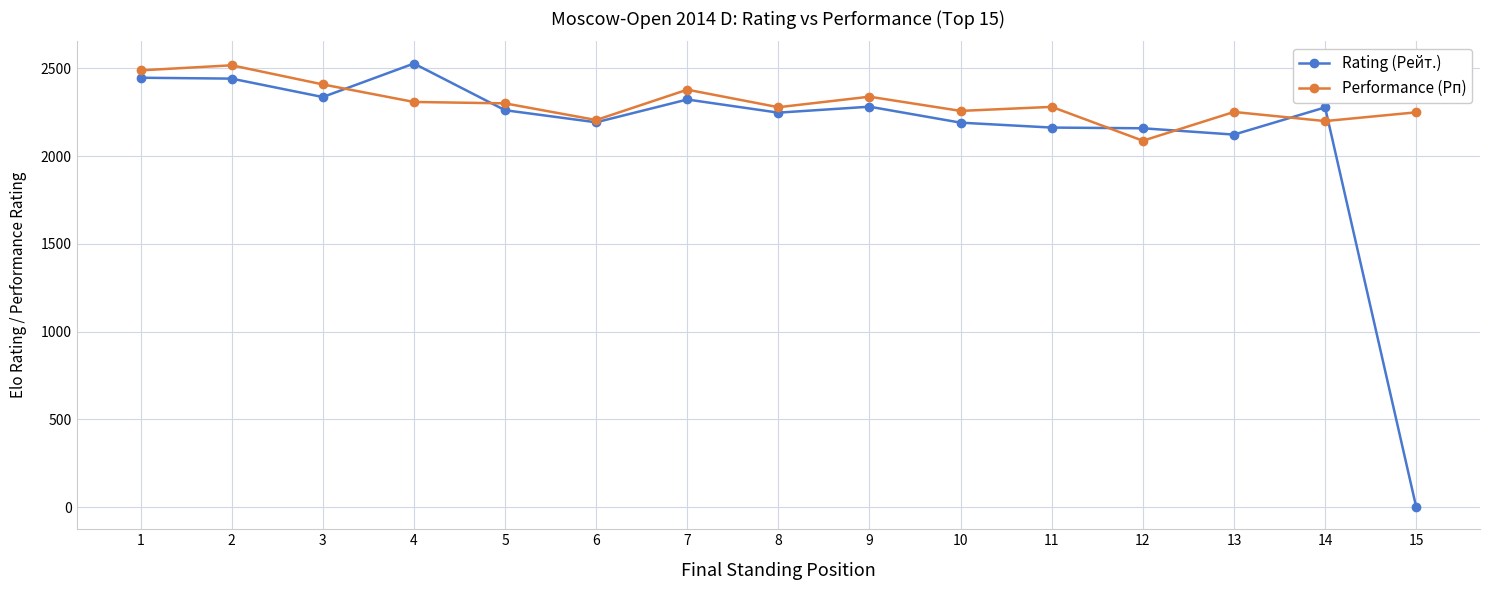

At which category does the chart reach its minimum across all series?

15